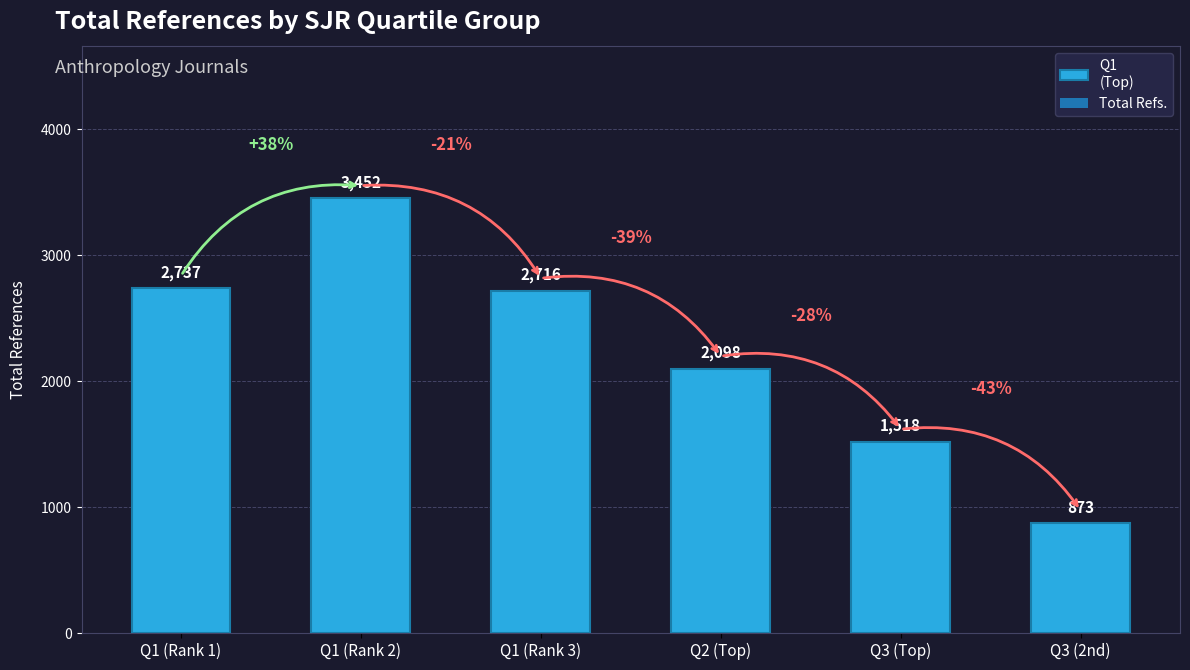

Approximately how many times larger is the value at Q1 (Rank 2) compared to Q1 (Rank 5)?

2.3